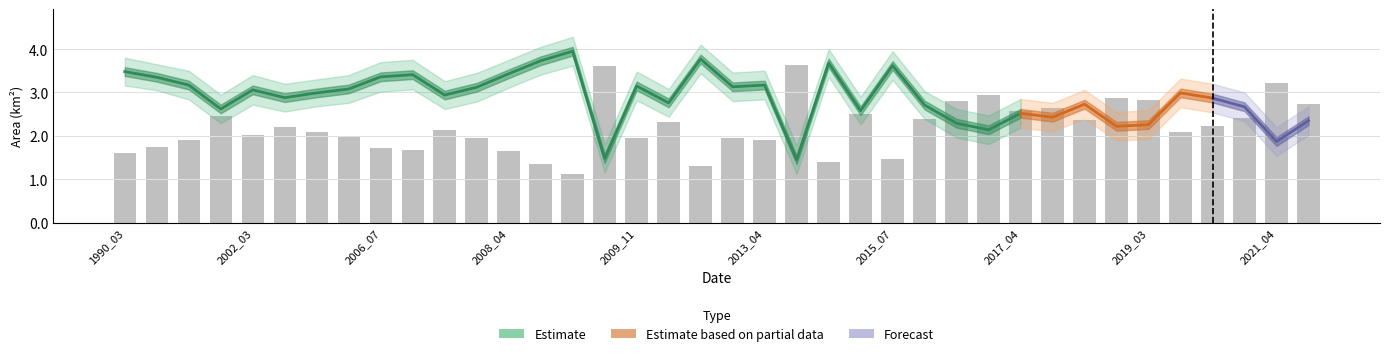

What is the difference between the maximum and minimum values in the landArea series?

2.5